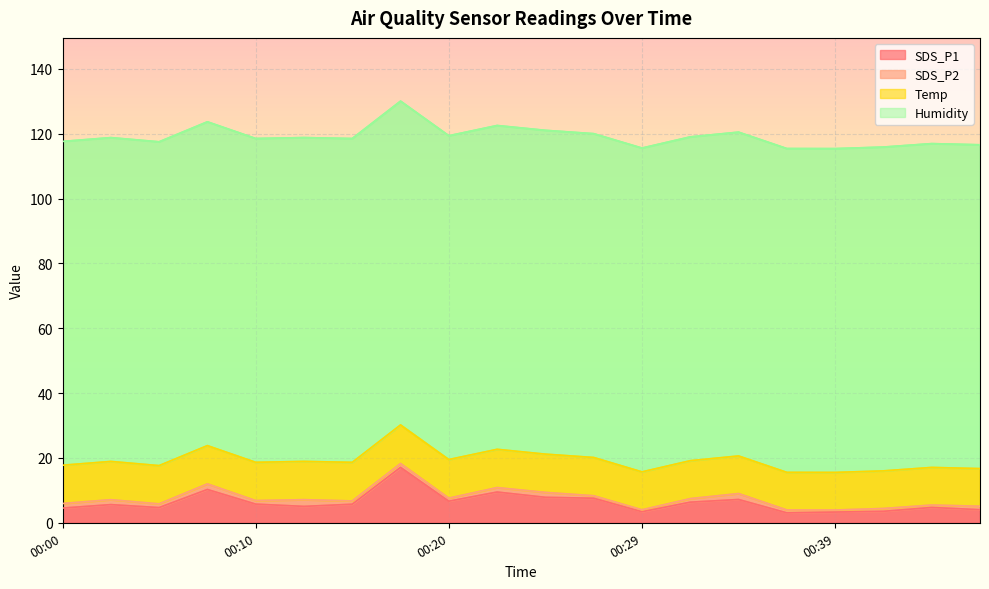

What are all the series names shown in the legend?

SDS_P1, SDS_P2, Temp, Humidity